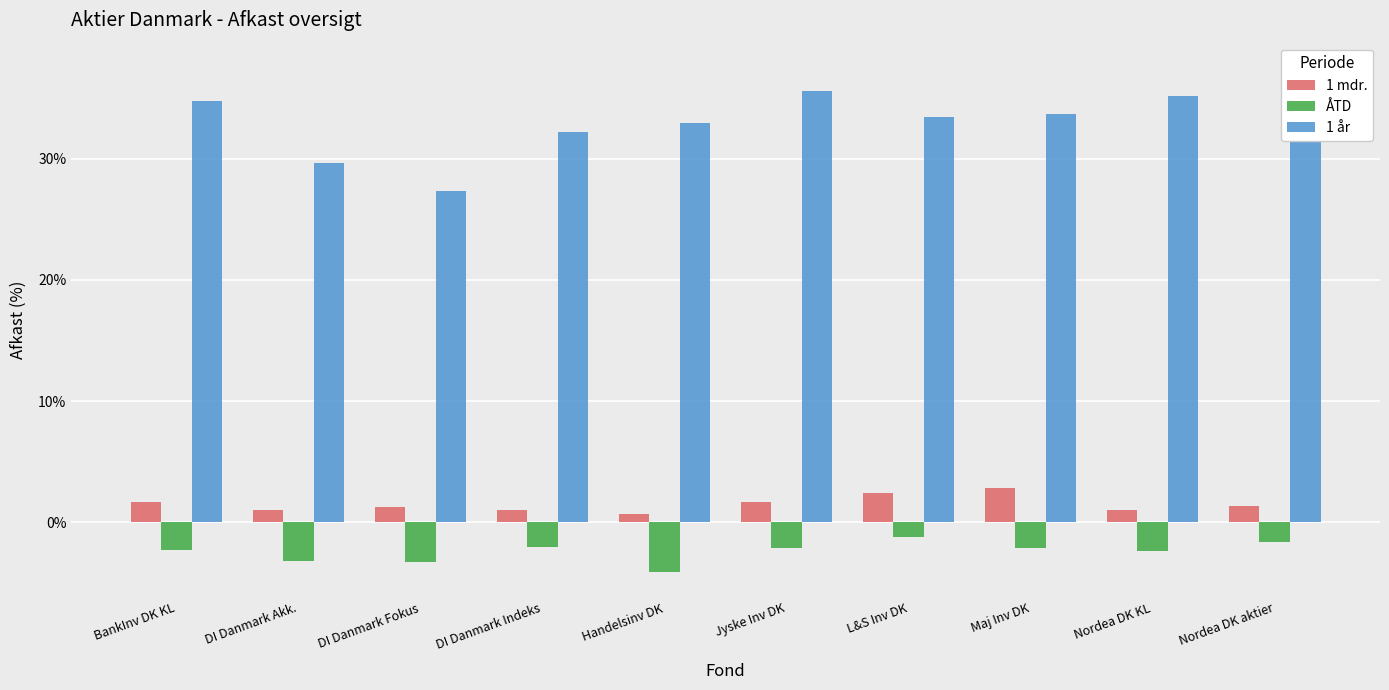

Which series has the largest range (max minus min)?

1 år